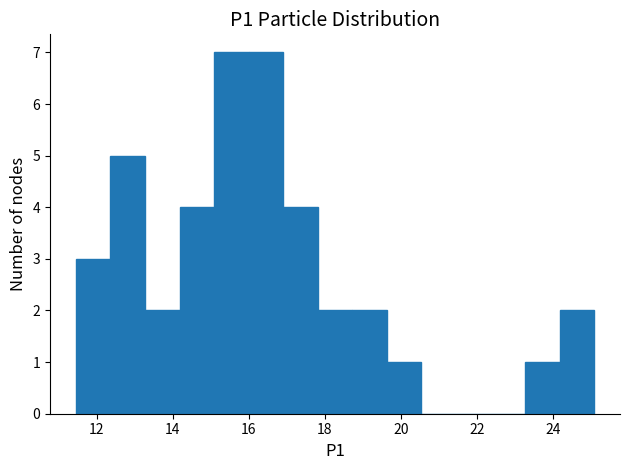

Reading left to right, transcribe this chart: for each bar, give the range it covers on the x-axis and its height. Neither the bar edges nor the heights are printed on the chart, so give them approximately, as read against the axes.

11.4 to 12.4: 3
12.4 to 13.2: 5
13.2 to 14.2: 2
14.2 to 15.0: 4
15.0 to 16.0: 7
16.0 to 17.0: 7
17.0 to 17.8: 4
17.8 to 18.8: 2
18.8 to 19.6: 2
19.6 to 20.6: 1
20.6 to 21.4: 0
21.4 to 22.4: 0
22.4 to 23.2: 0
23.2 to 24.2: 1
24.2 to 25.0: 2